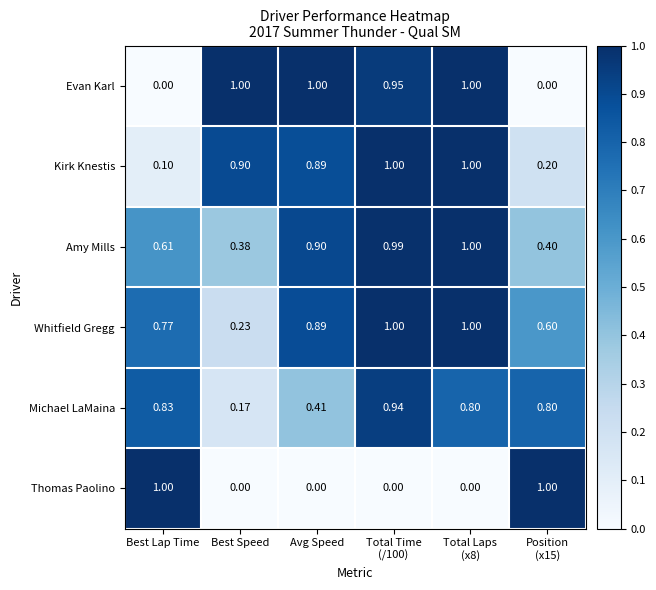

Which series has the largest total across all categories?

Whitfield Gregg